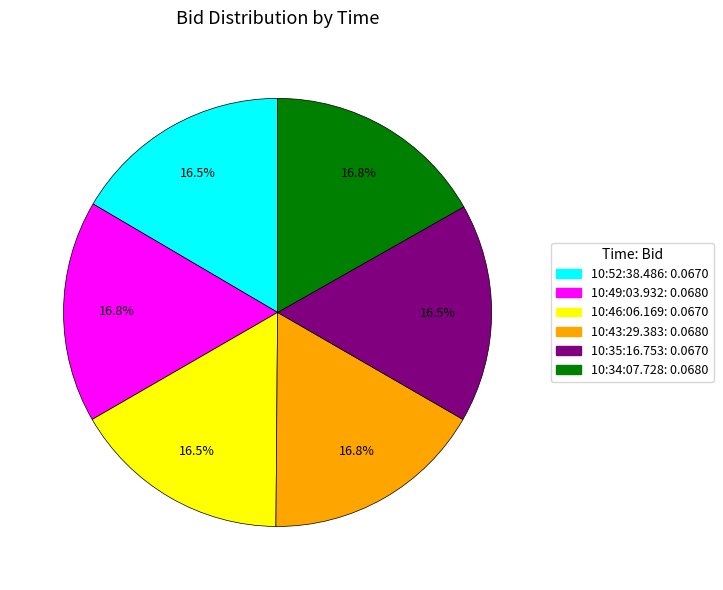

How much of the chart is everything except 10:35:16.753: 0.0670?

83.5%